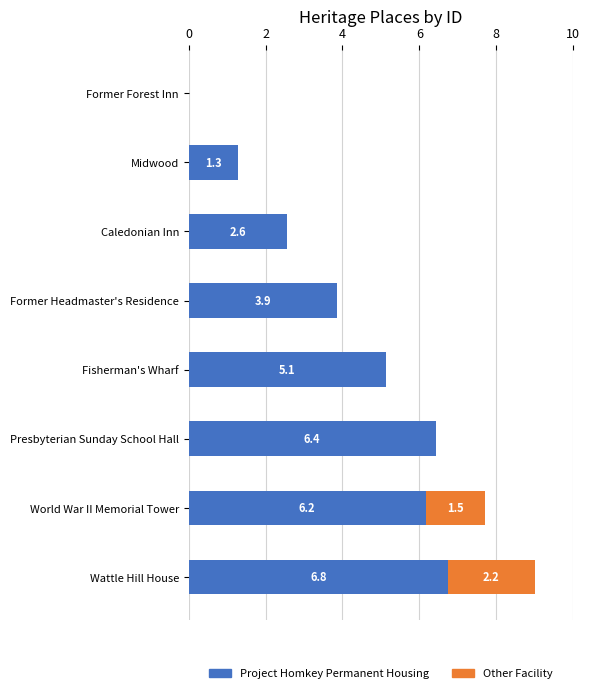

What is the total value across all series at Wattle Hill House?

9.0